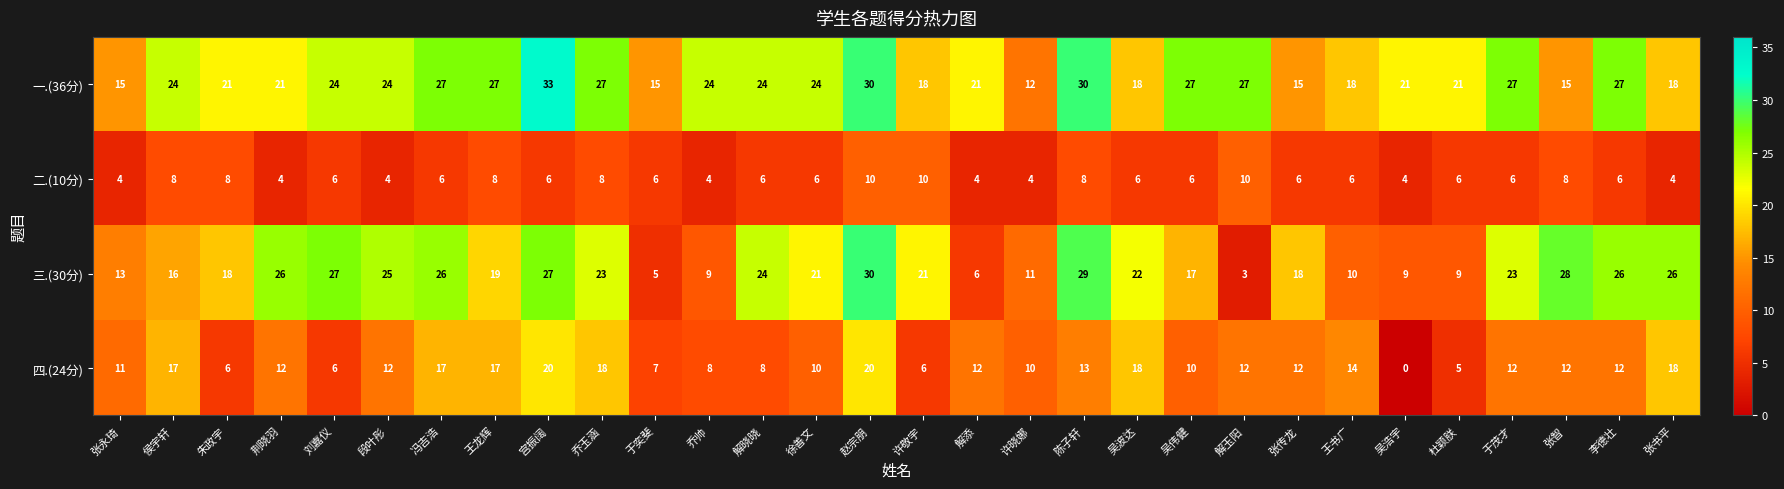

Which category has the highest value across all series?

宫振阔